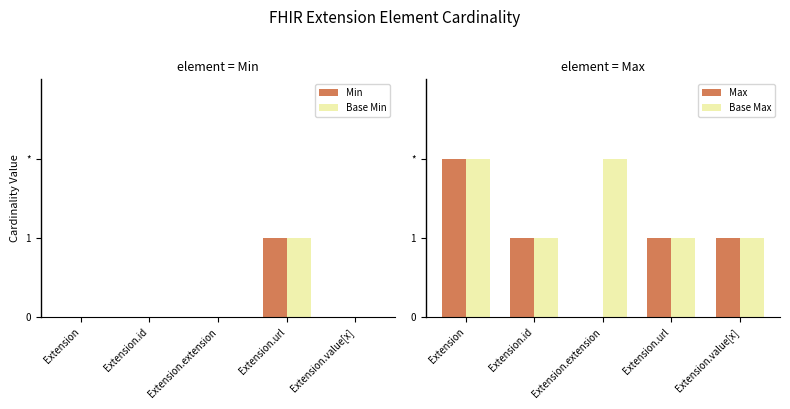

Which category has the highest value in the Base Min series?

Extension.url